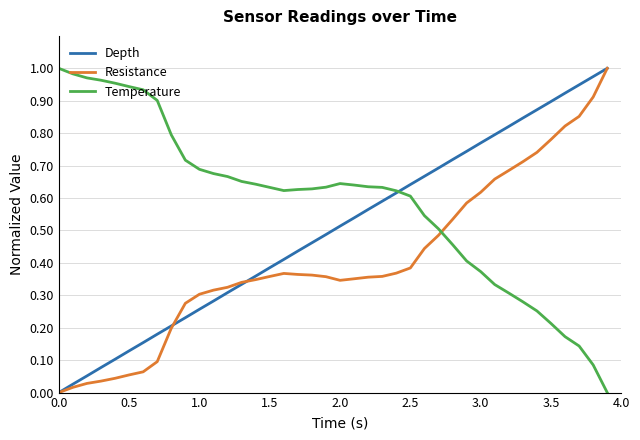

List the series in order of their overall mean, highest first.

Temperature, Depth, Resistance